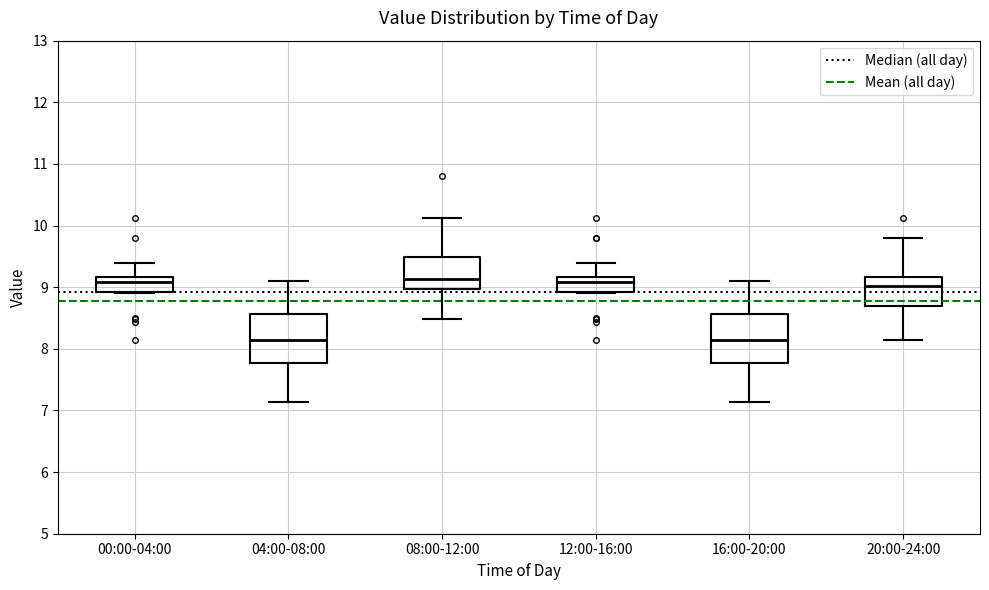

Reading left to right, transcribe this box plot: for each box, give where its median line is, the range the box spans, and where its two whiskers end, as read against the y-axis. The values are not printed on the chart, so give them approximately, as read against the axis.

00:00-04:00: median 9.1, box 8.9 to 9.2, whiskers 8.9 to 9.4
04:00-08:00: median 8.1, box 7.8 to 8.6, whiskers 7.1 to 9.1
08:00-12:00: median 9.1, box 9.0 to 9.5, whiskers 8.5 to 10.1
12:00-16:00: median 9.1, box 8.9 to 9.2, whiskers 8.9 to 9.4
16:00-20:00: median 8.1, box 7.8 to 8.6, whiskers 7.1 to 9.1
20:00-24:00: median 9.0, box 8.7 to 9.2, whiskers 8.2 to 9.8